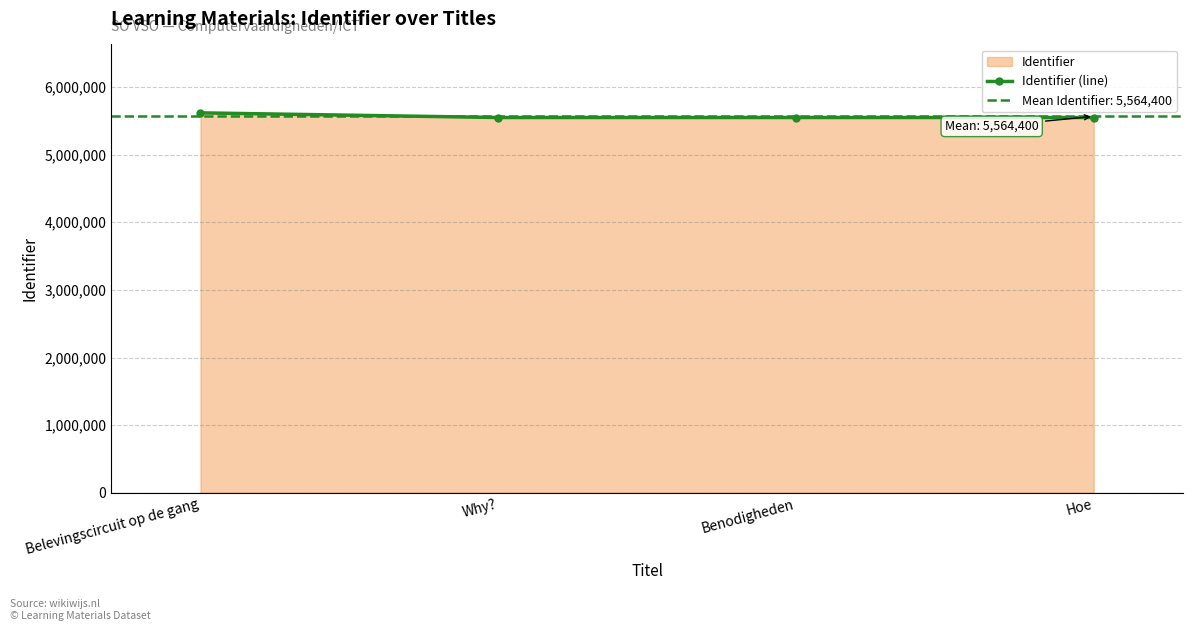

What is the value of the 3rd point from the left?

5547262